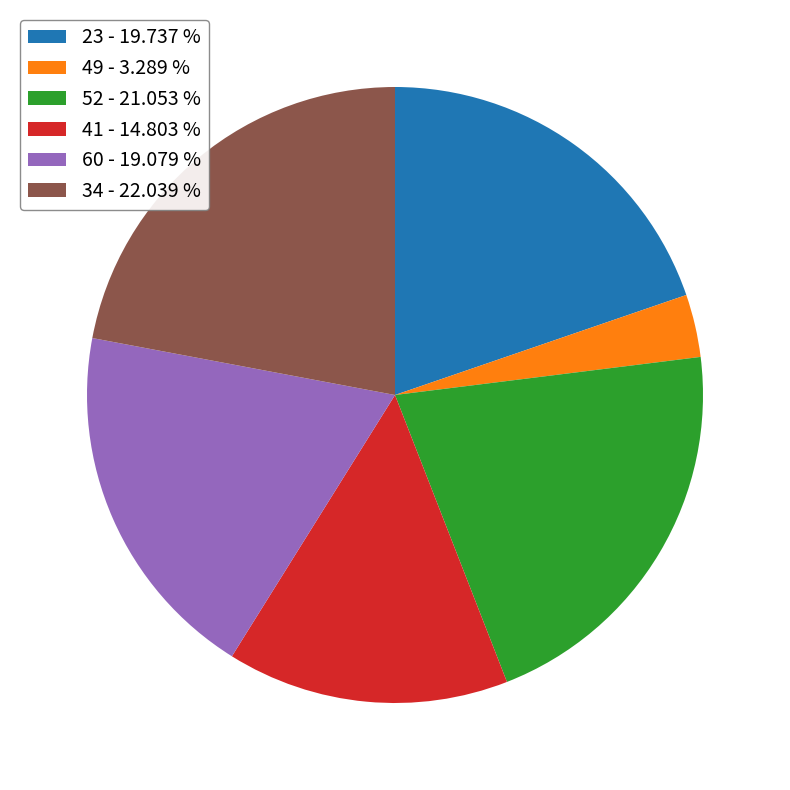

Is there a majority slice in this chart?

No